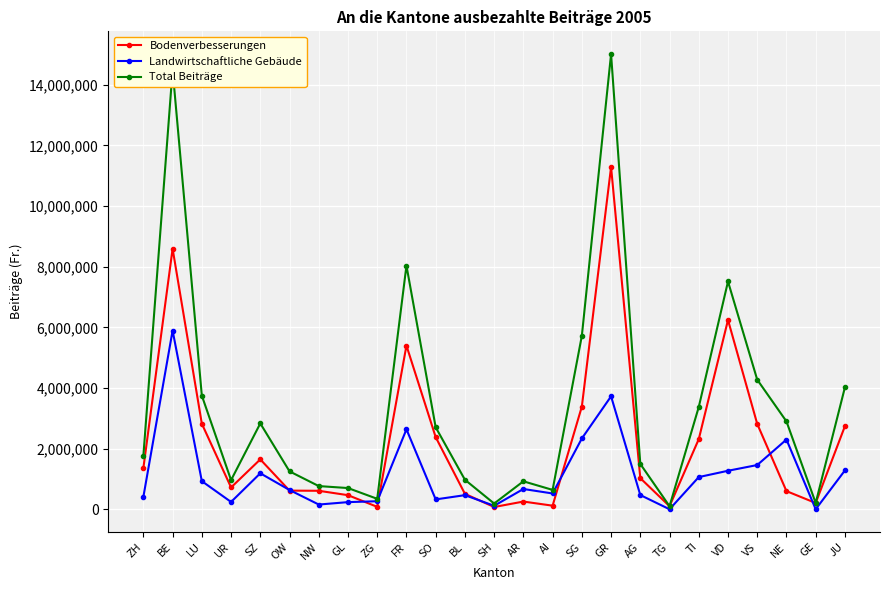

How many distinct data groups are displayed?

3